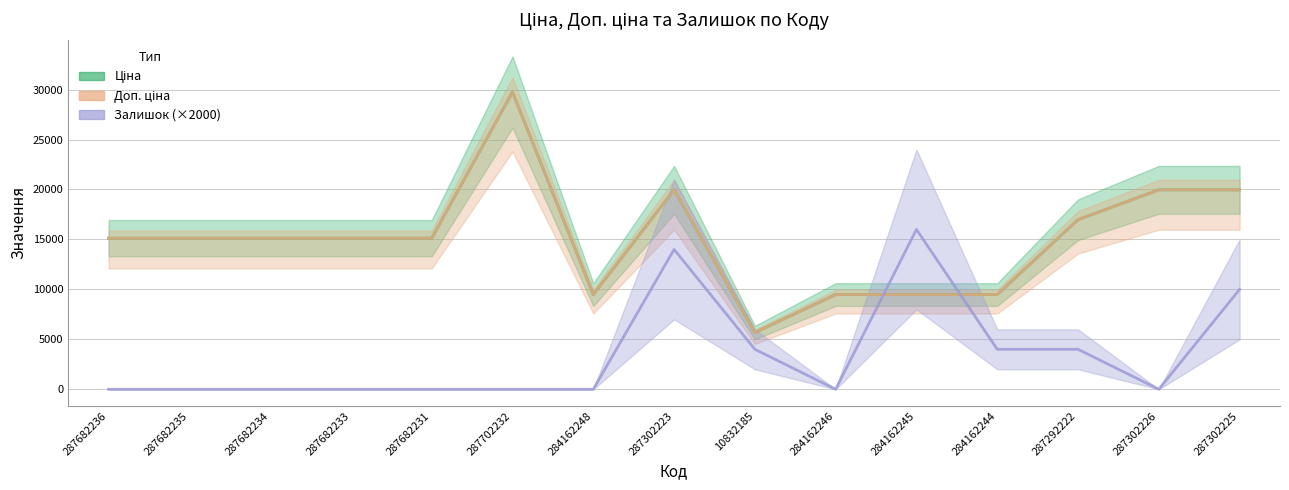

At 287702232, list the series in order from smallest to largest.

Залишок, Ціна, Доп. ціна